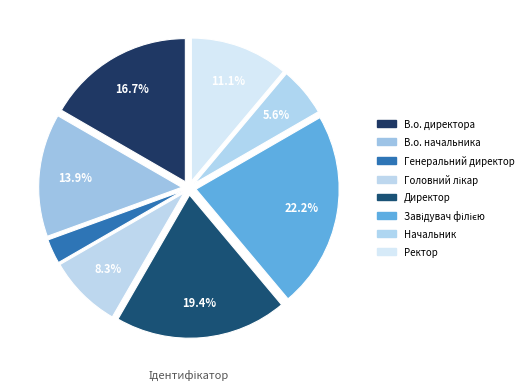

Does any single category account for the majority?

No